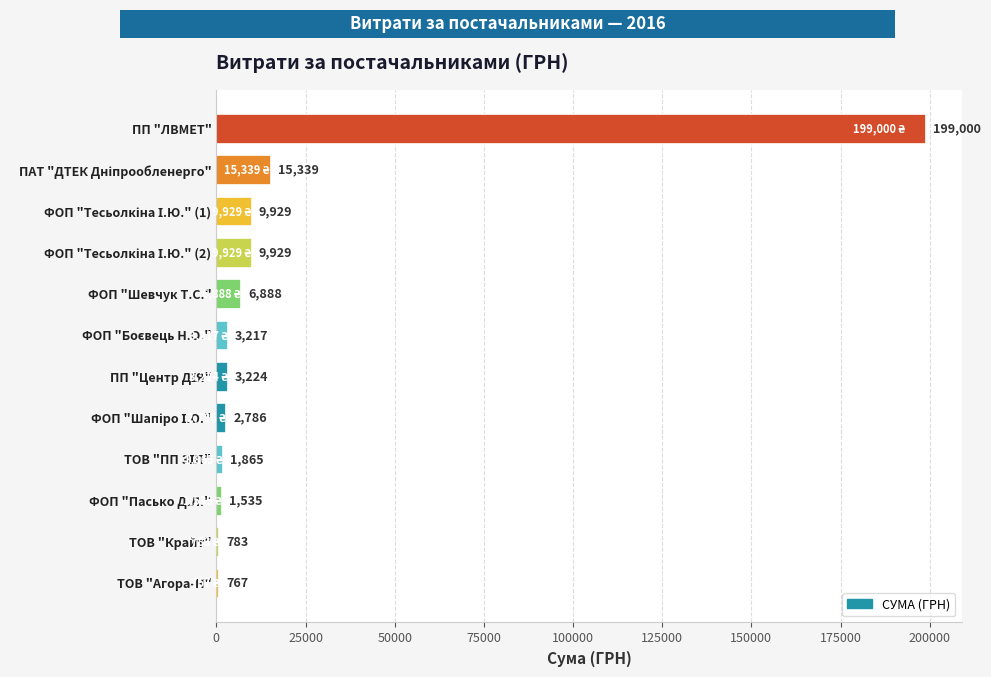

Is it true that the value at ТОВ "Крайт" is 783.0?

True